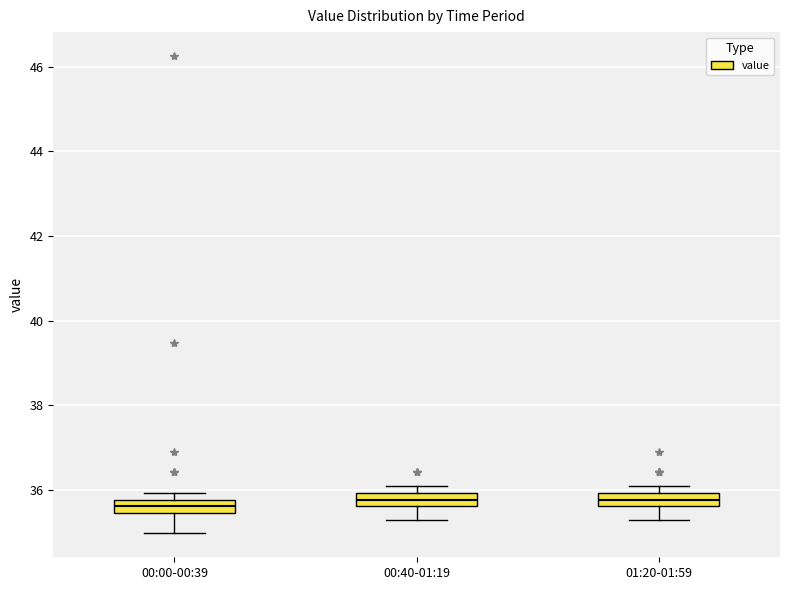

Reading left to right, read every box against the y-axis: the position of its median line, the range the box covers, and the ends of its whiskers. The values are not printed on the chart, so give them approximately, as read against the axis.

00:00-00:39: median 35.6, box 35.4 to 35.8, whiskers 35.0 to 36.0
00:40-01:19: median 35.8, box 35.6 to 36.0, whiskers 35.2 to 36.2
01:20-01:59: median 35.8, box 35.6 to 36.0, whiskers 35.2 to 36.2